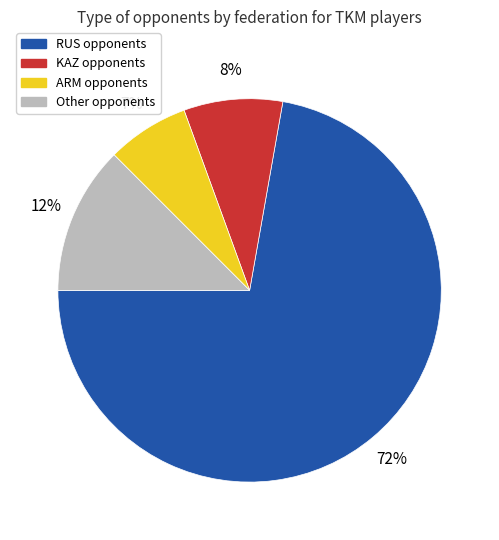

To the nearest percent, what is the average slice percentage?

25%